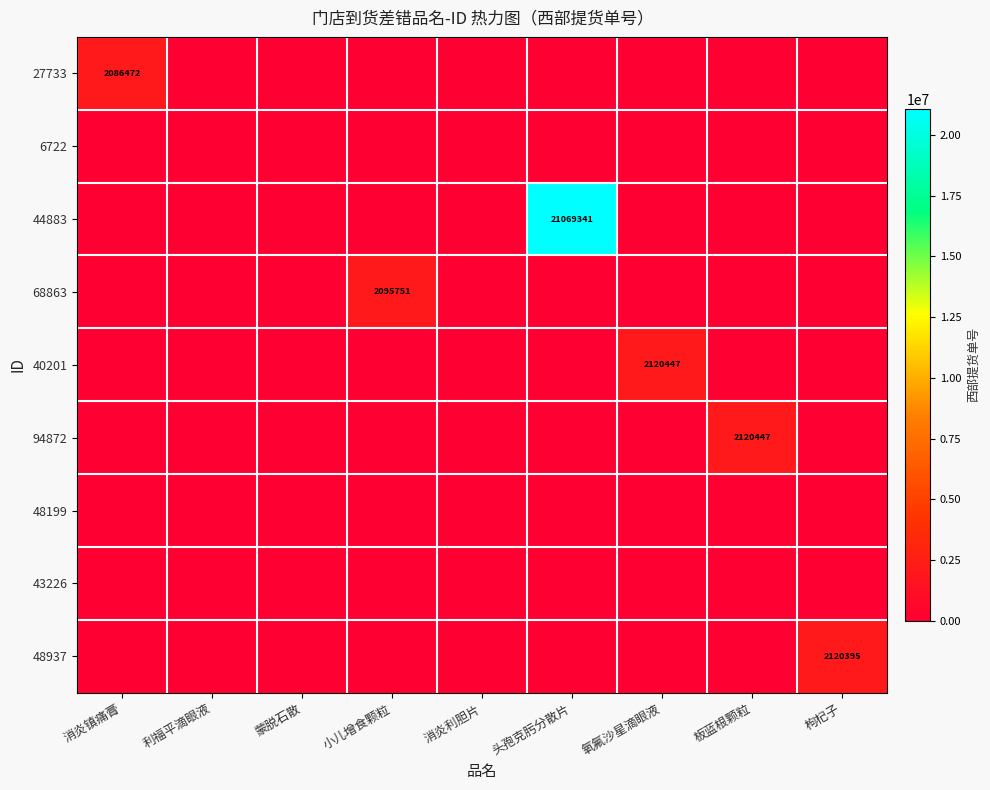

Rank the series by their maximum value, from lowest to highest.

6722, 48199, 43226, 27733, 68863, 48937, 40201, 94872, 44883